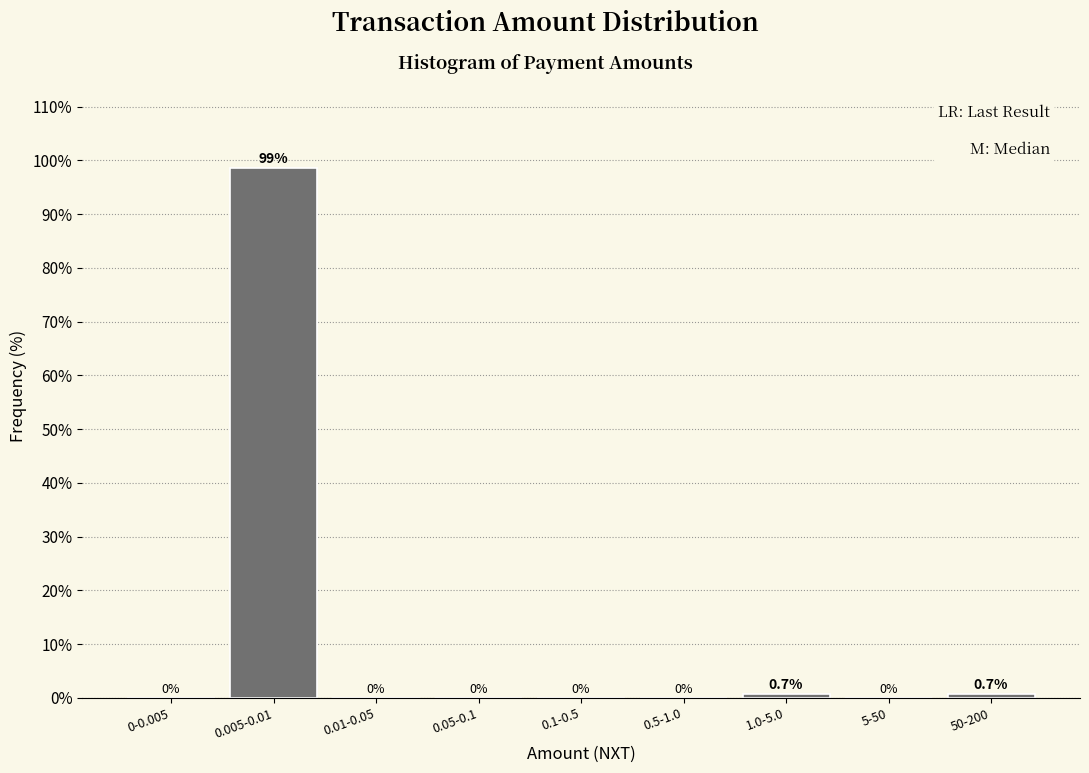

Reading left to right, extract all data points from this chart.

0-0.005=0.0	0.005-0.01=98.5	0.01-0.05=0.0	0.05-0.1=0.0	0.1-0.5=0.0	0.5-1.0=0.0	1.0-5.0=0.7	5-50=0.0	50-200=0.7